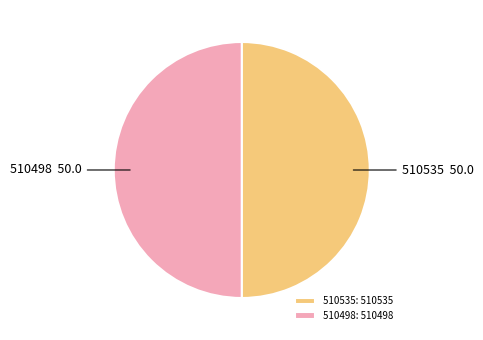

Do 510498 and 510535 together represent more than half of the pie?

Yes